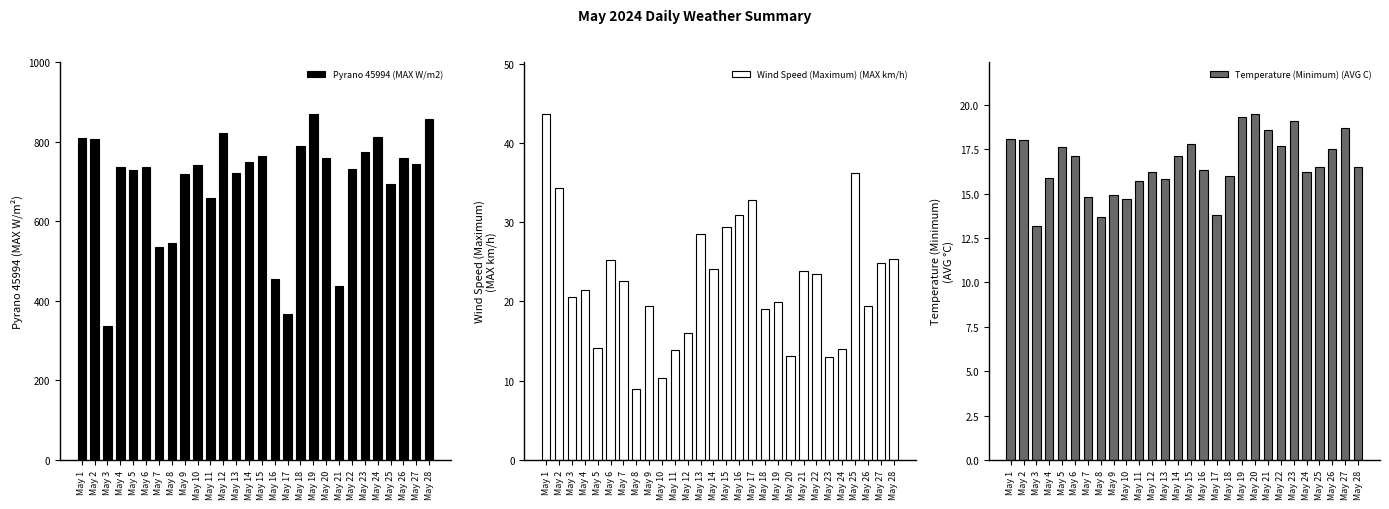

Reading left to right, what are all the values shown in this chart?

Pyrano 45994 (MAX W/m2): 810.2	805.5	335.5	736.1	727.4	735.4	535.6	546.2	719.6	742.0	658.7	820.9	720.4	747.7	763.4	454.7	366.8	790.0	870.2	758.5	437.3	729.9	774.0	812.5	692.4	758.9	744.0	857.9
Wind Speed (Maximum) (MAX km/h): 43.7	34.3	20.6	21.5	14.1	25.2	22.6	9.0	19.4	10.3	13.9	16.0	28.5	24.1	29.4	30.9	32.8	19.1	19.9	13.1	23.9	23.5	13.0	14.0	36.2	19.4	24.8	25.4
Temperature (Minimum) (AVG C): 18.1	18.0	13.2	15.9	17.6	17.1	14.8	13.7	14.9	14.7	15.7	16.2	15.8	17.1	17.8	16.3	13.8	16.0	19.3	19.5	18.6	17.7	19.1	16.2	16.5	17.5	18.7	16.5